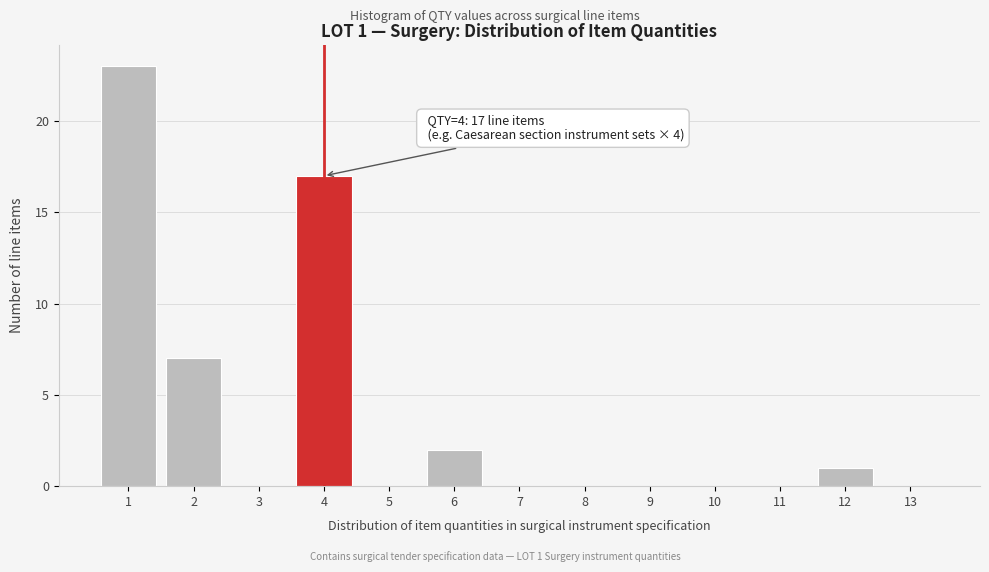

Which range on the x-axis has the tallest bar?

0.5 to 1.5